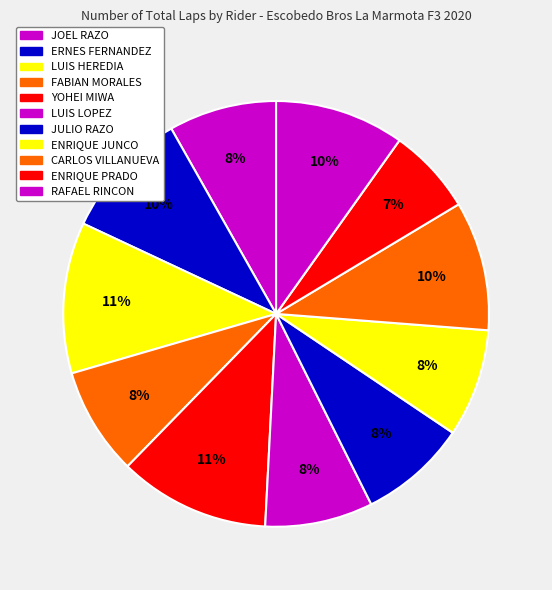

What percentage is the LUIS LOPEZ slice, to the nearest percent?

8%